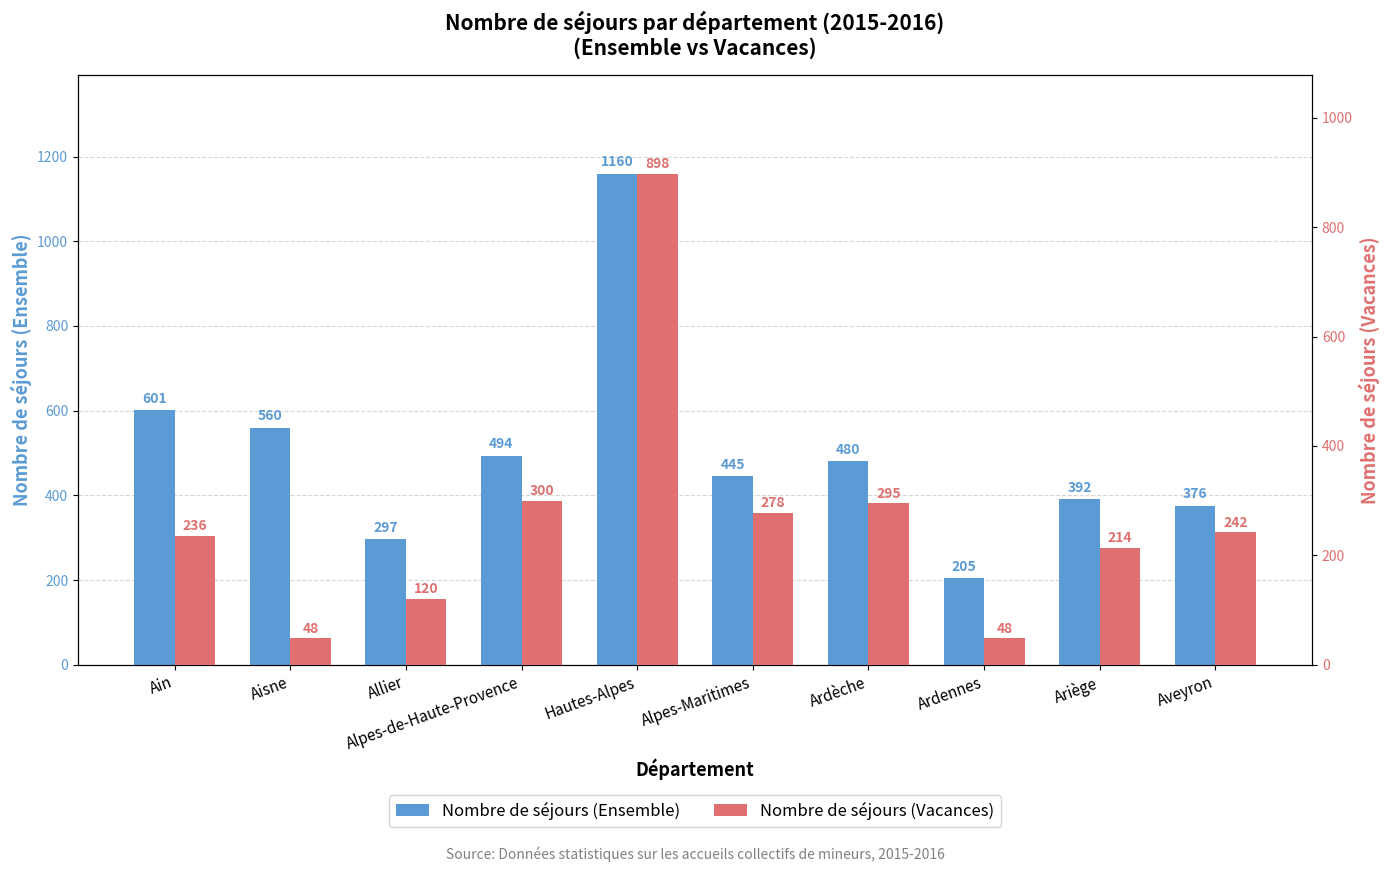

At which category is the sum across all series the highest?

Hautes-Alpes